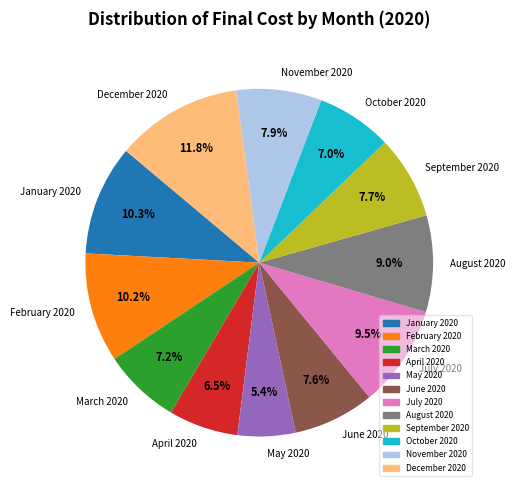

Does any single category account for the majority?

No